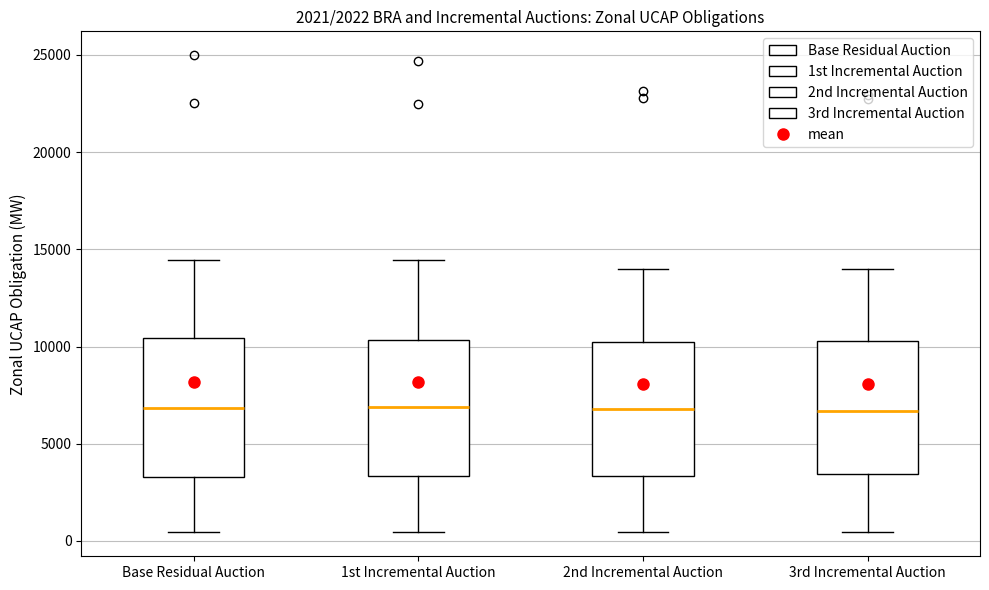

Reading left to right, transcribe this box plot: for each box, give where its median line is, the range the box spans, and where its two whiskers end, as read against the y-axis. The values are not printed on the chart, so give them approximately, as read against the axis.

Base Residual Auction: median 7000, box 3500 to 10500, whiskers 500 to 14500
1st Incremental Auction: median 7000, box 3500 to 10500, whiskers 500 to 14500
2nd Incremental Auction: median 7000, box 3500 to 10500, whiskers 500 to 14000
3rd Incremental Auction: median 6500, box 3500 to 10500, whiskers 500 to 14000